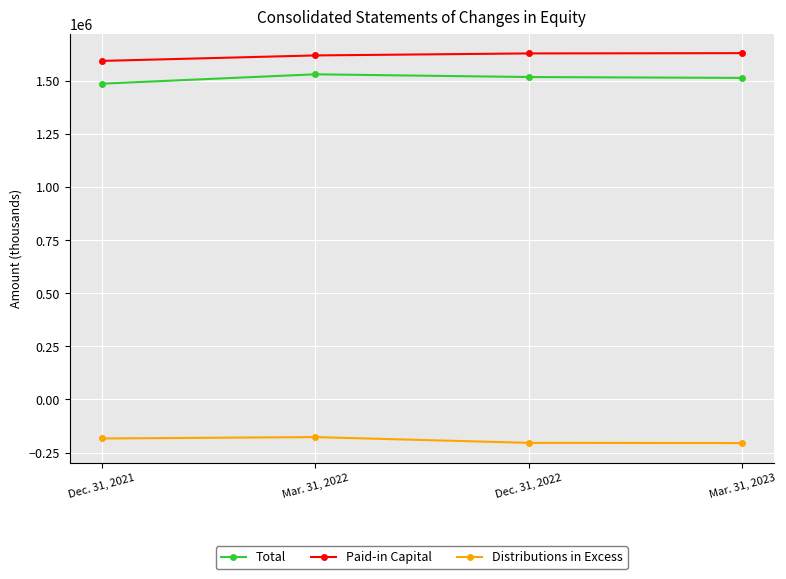

Rank the series by their maximum value, from lowest to highest.

Distributions in Excess, Total, Paid-in Capital